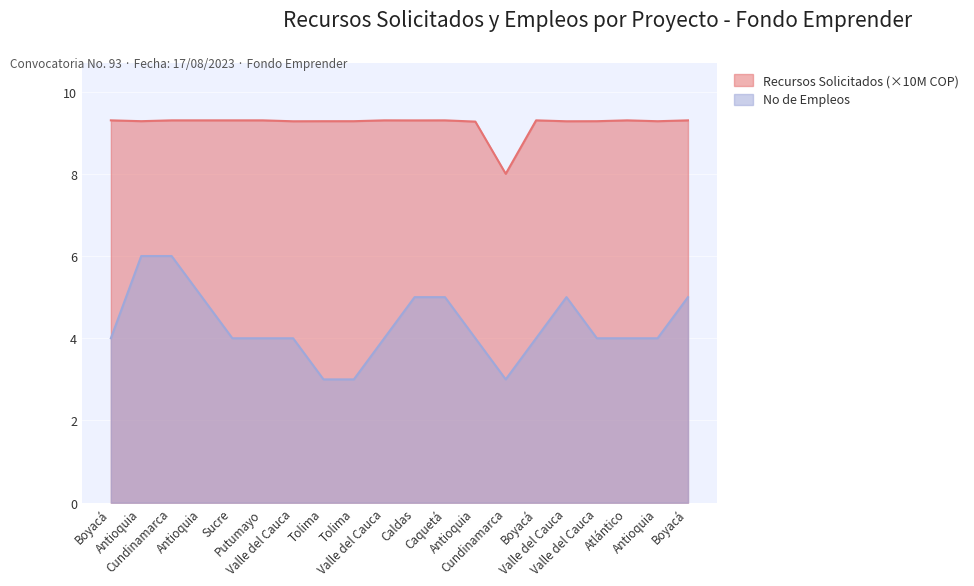

What value does the No de Empleos series have at Valle del Cauca?

5.0